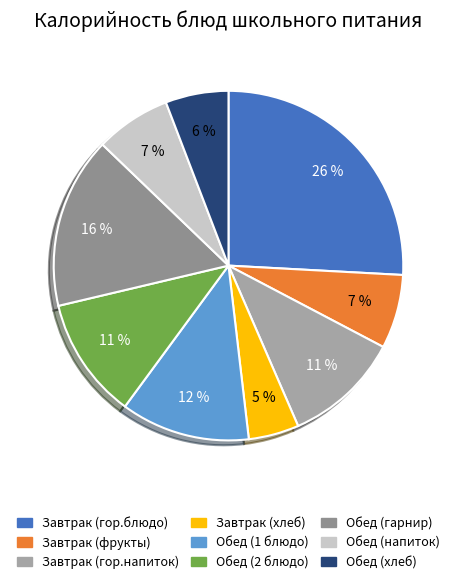

Do Завтрак (хлеб) and Обед (хлеб) together represent more than half of the pie?

No